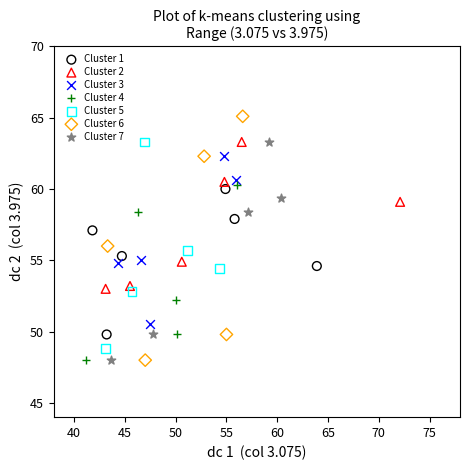

Which series reaches the maximum Y coordinate?

Cluster 6